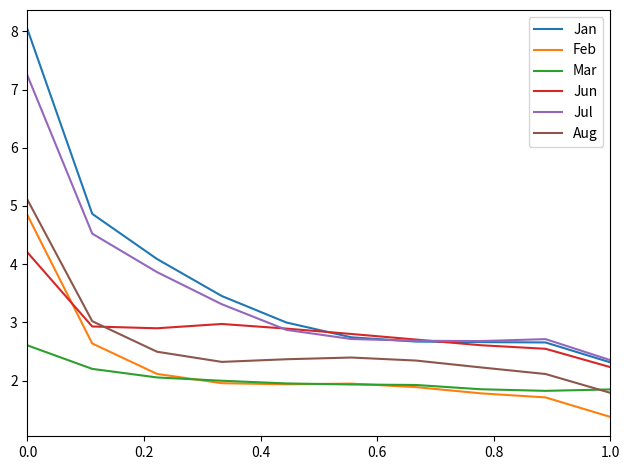

What is the highest value of the Jun series?

4.2